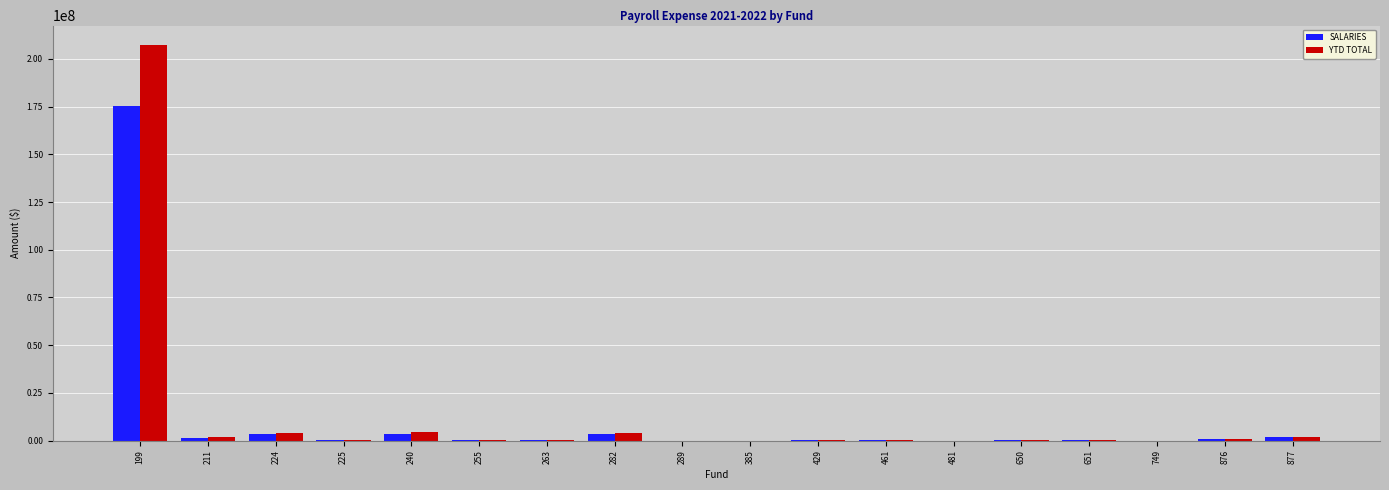

What is the sum of all SALARIES values?

190769384.0